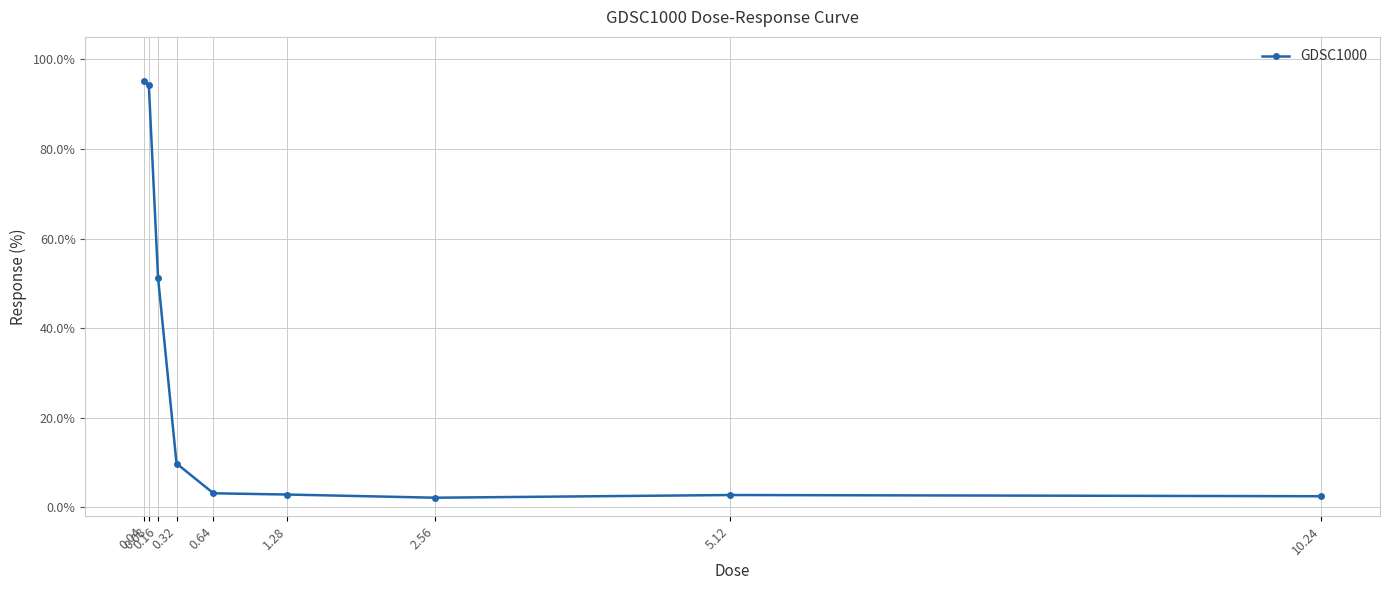

What is the smallest value displayed?

2.2